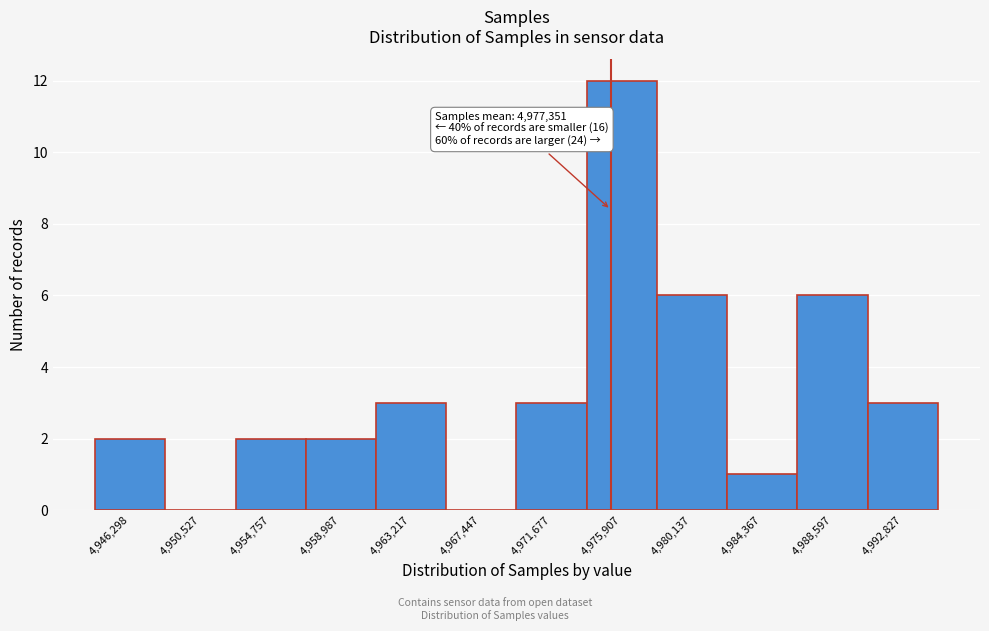

Reading right to left, what are all the values shown in this chart?

4,992,827=3	4,988,597=6	4,984,367=1	4,980,137=6	4,975,907=12	4,971,677=3	4,967,447=0	4,963,217=3	4,958,987=2	4,954,757=2	4,950,527=0	4,946,298=2